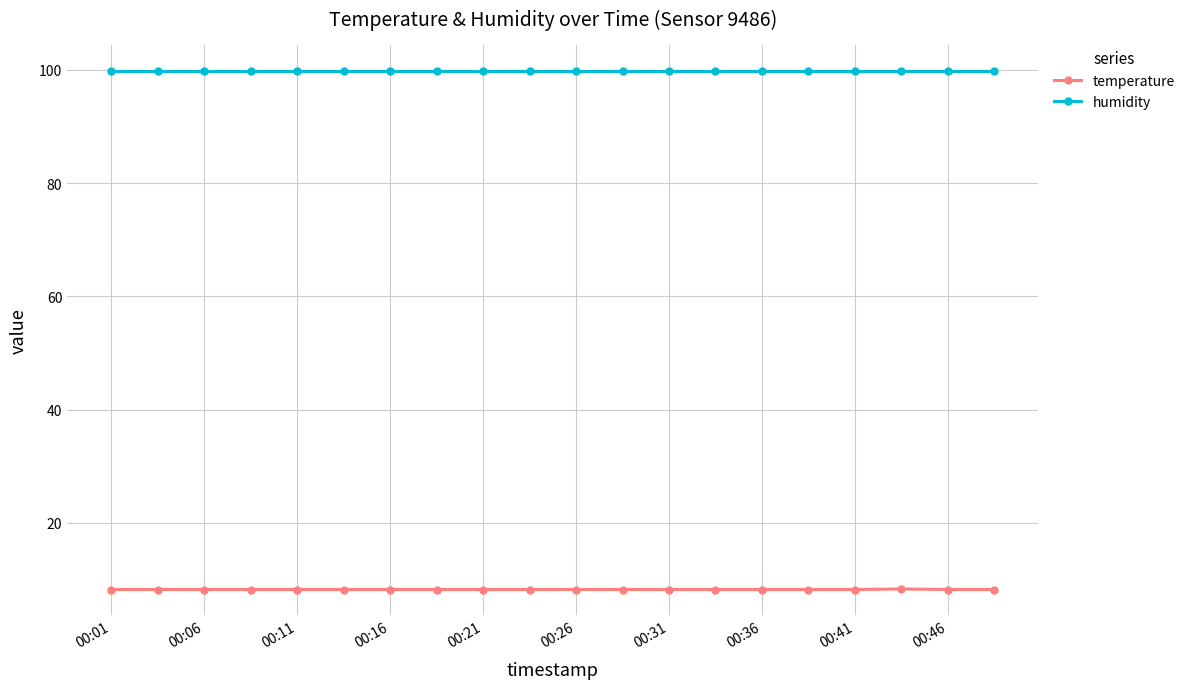

List the series in order of their peak value, lowest first.

temperature, humidity